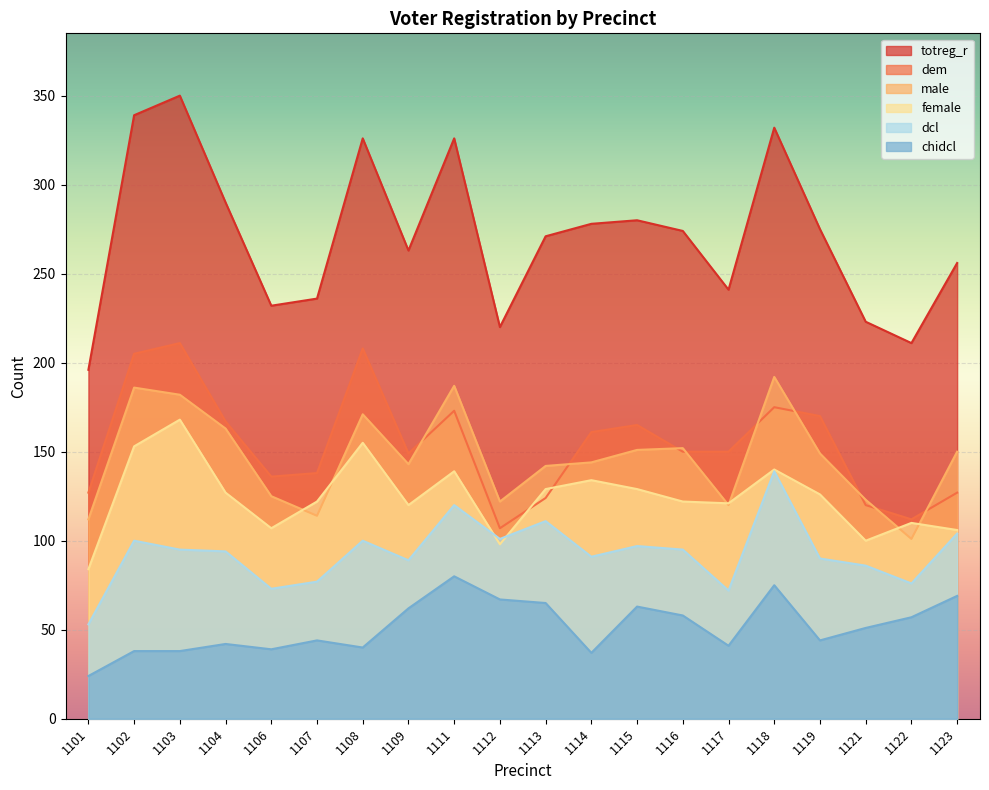

How many lines are shown in the chart?

6